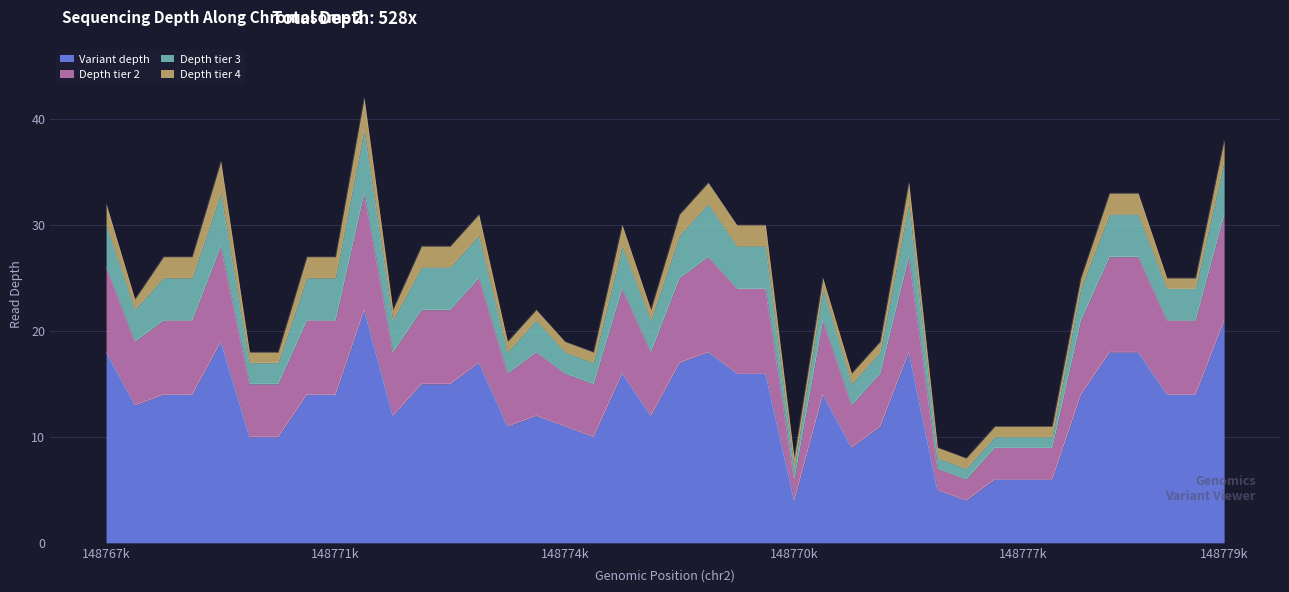

What is the highest value of the Variant depth series?

22